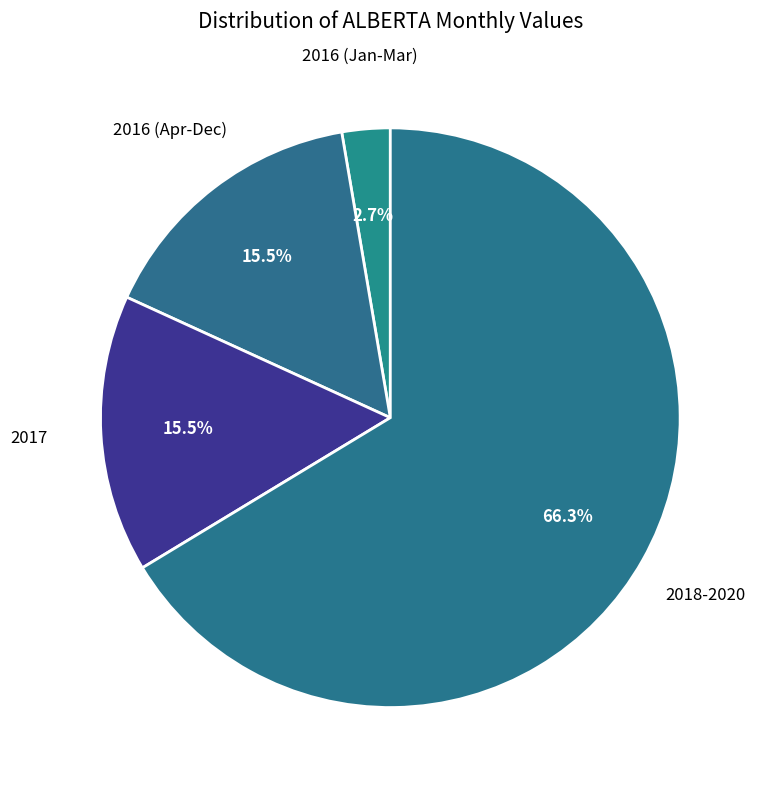

How many segments does this pie chart have?

4